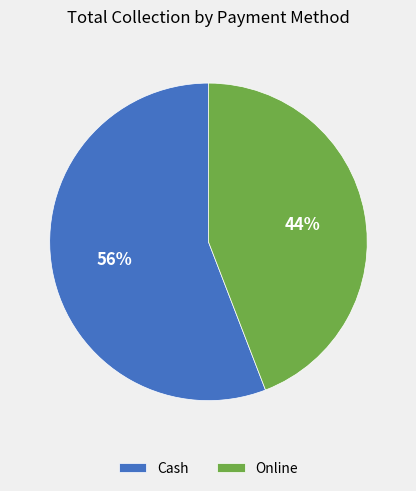

Approximately how many times larger is the value at Online compared to Cash?

0.8